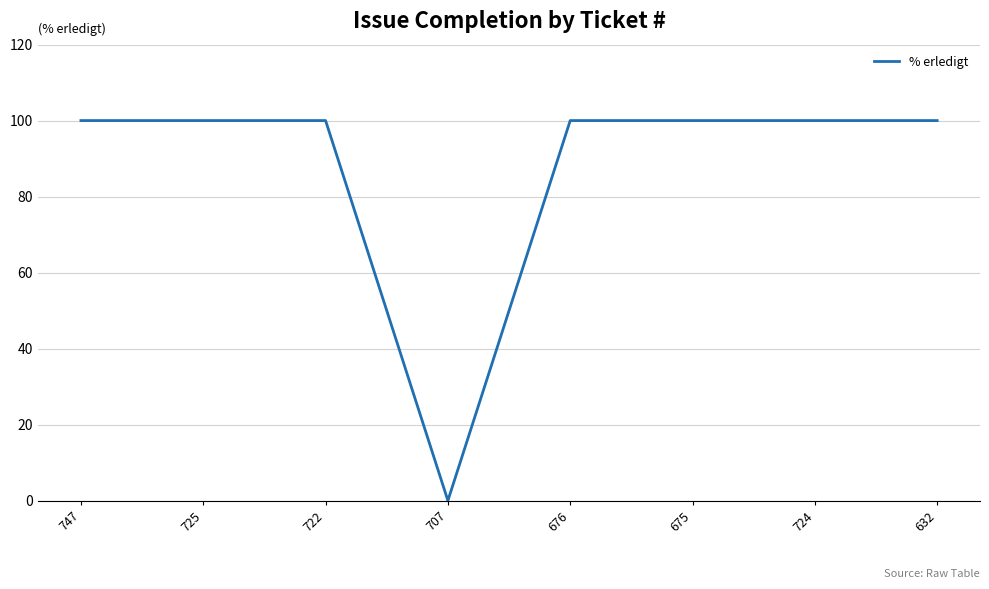

What is the difference between the maximum and minimum values?

100